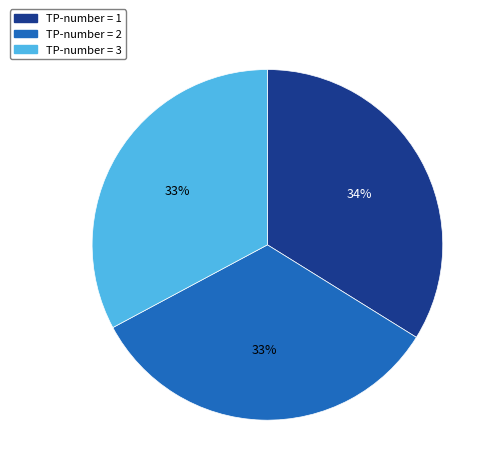

Is there any slice that represents more than half of the pie?

No